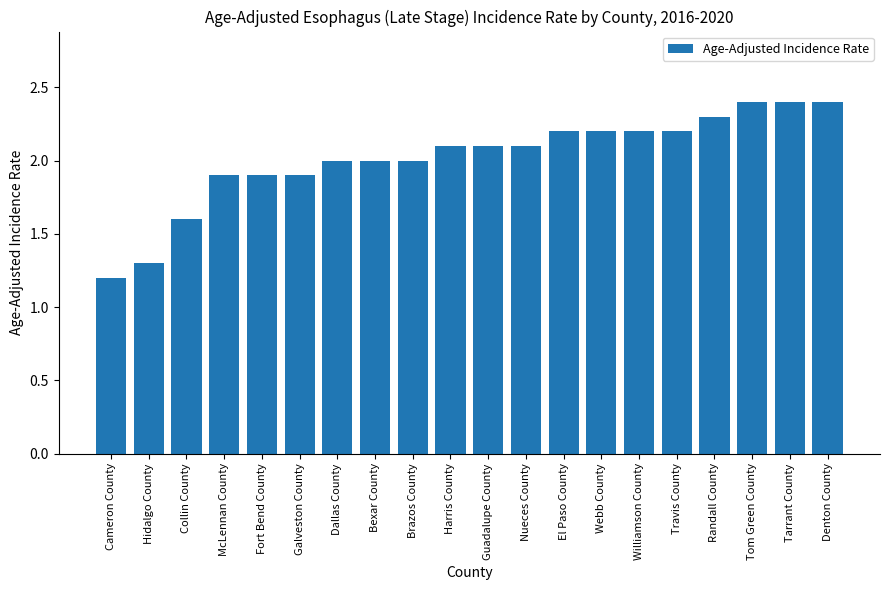

Which has a higher value, Guadalupe County or Fort Bend County?

Guadalupe County